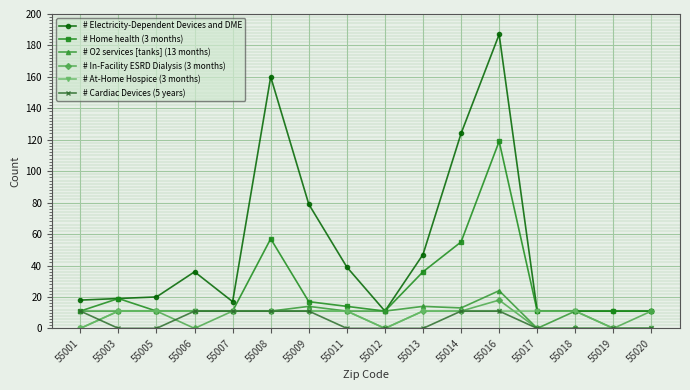

The value of # In-Facility ESRD Dialysis (3 months) at 55020 is 11. True or false?

True